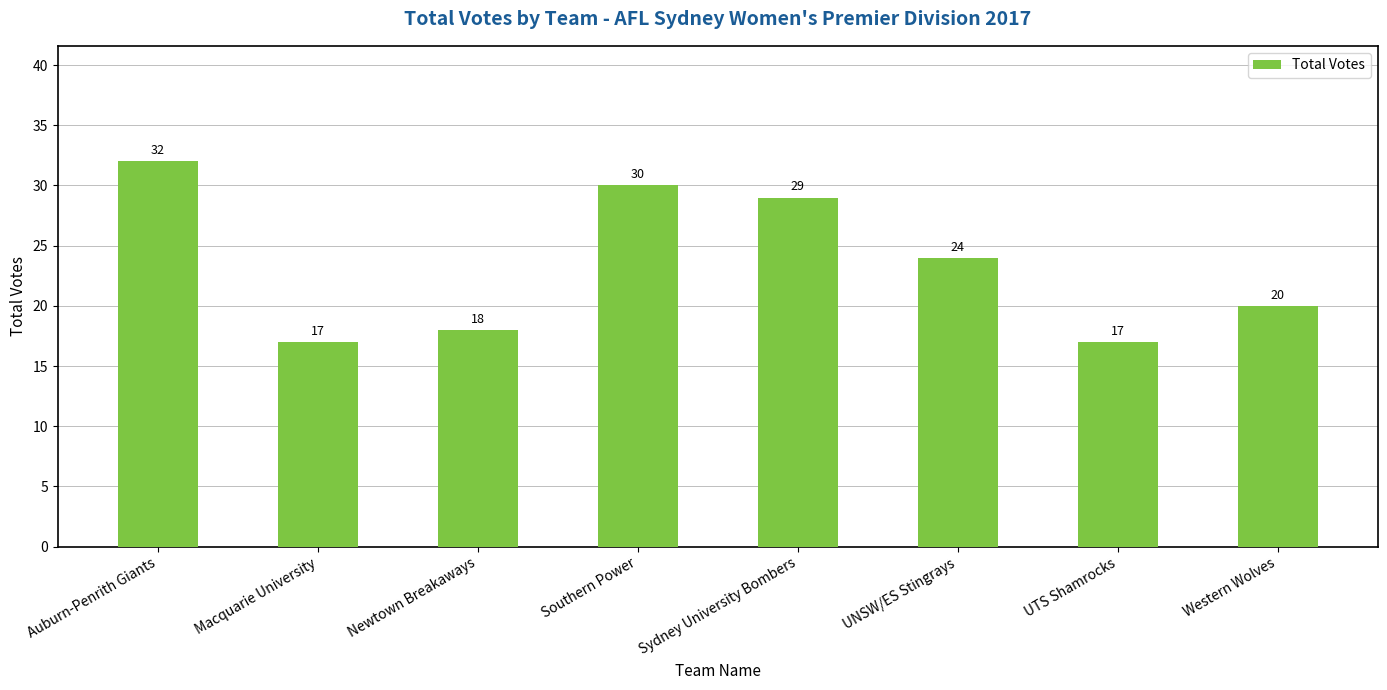

What is the maximum value shown in the chart?

32